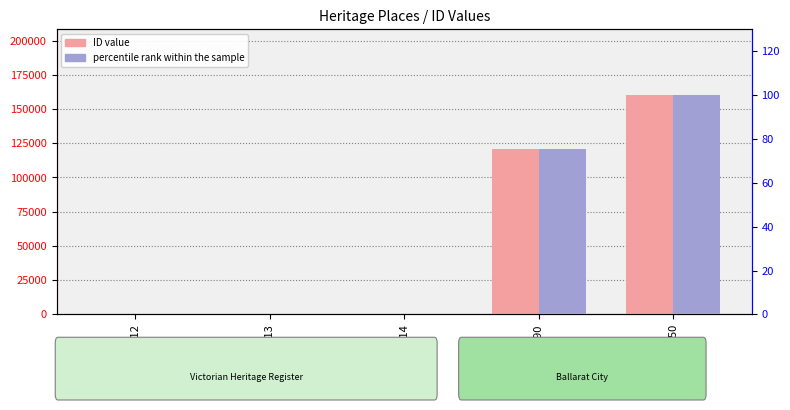

Reading left to right, list all the values displayed in this chart.

ID value: GSM312=312.0	GSM313=313.0	GSM314=314.0	GSM120890=120890.0	GSM160150=160150.0
percentile rank within the sample: GSM312=0.2	GSM313=0.2	GSM314=0.2	GSM120890=75.5	GSM160150=100.0